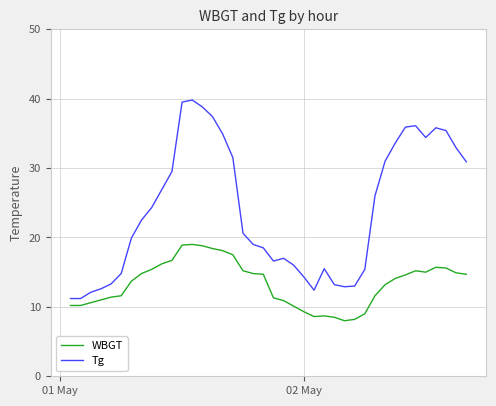

Which series has the largest total across all categories?

Tg